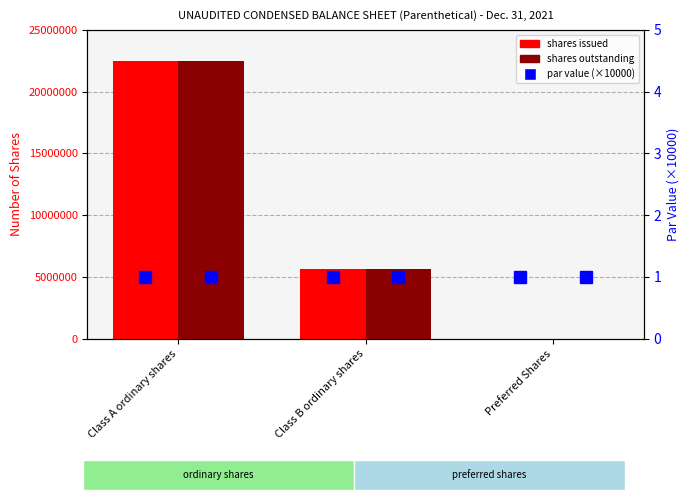

Reading left to right, extract all data points from this chart.

shares issued: 22500000	5625000	0
shares outstanding: 22500000	5625000	0
par value (×10000): 1	1	1